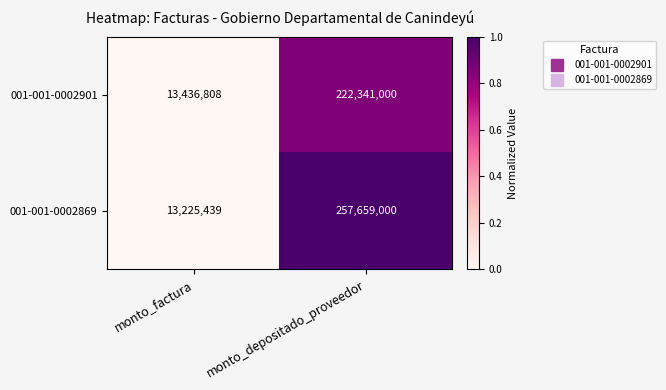

At monto_depositado_proveedor, list the series in order from smallest to largest.

001-001-0002901, 001-001-0002869